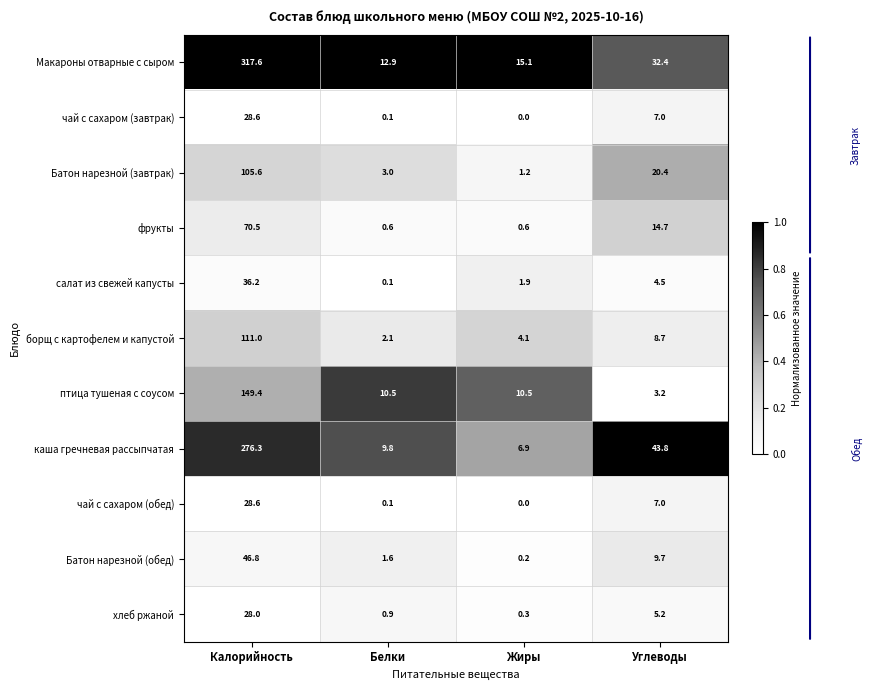

Is it true that каша гречневая рассыпчатая equals 43.8 at Углеводы?

True